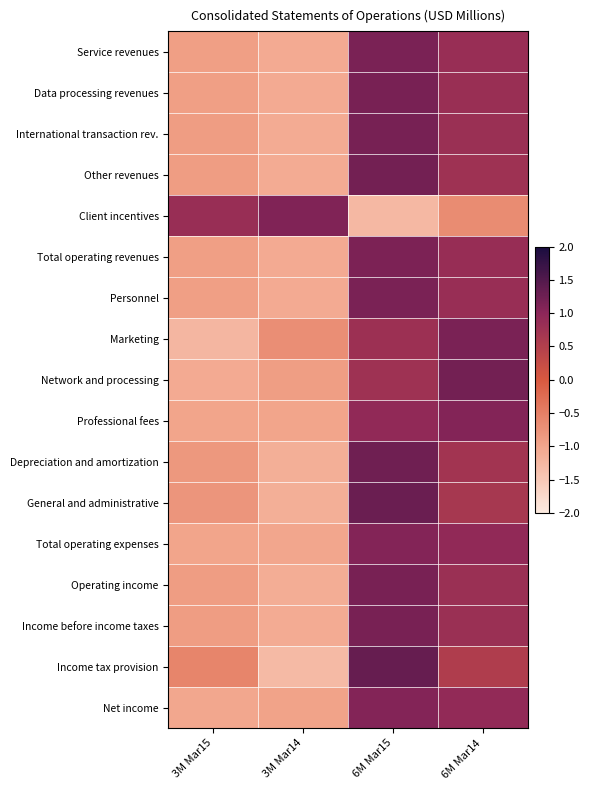

At how many categories does at least one series exceed 0?

4